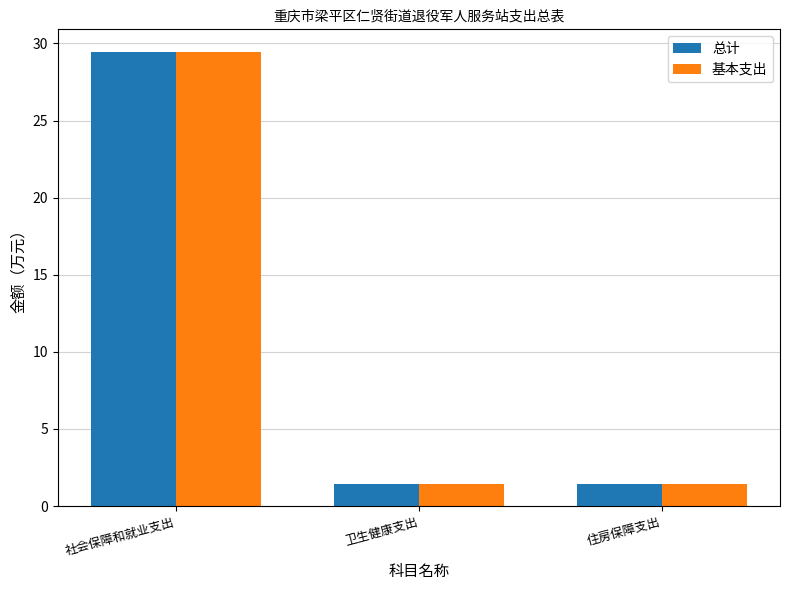

What is the minimum value for 总计?

1.4